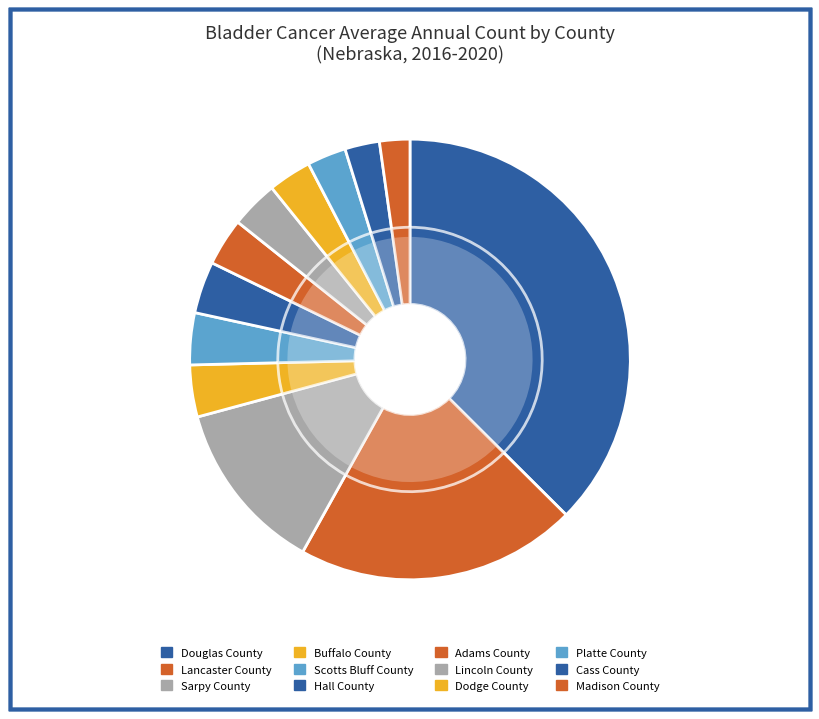

Which has a higher value, Platte County or Cass County?

Platte County